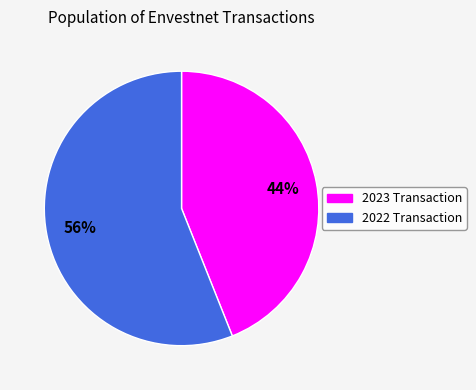

How many segments does this pie chart have?

2